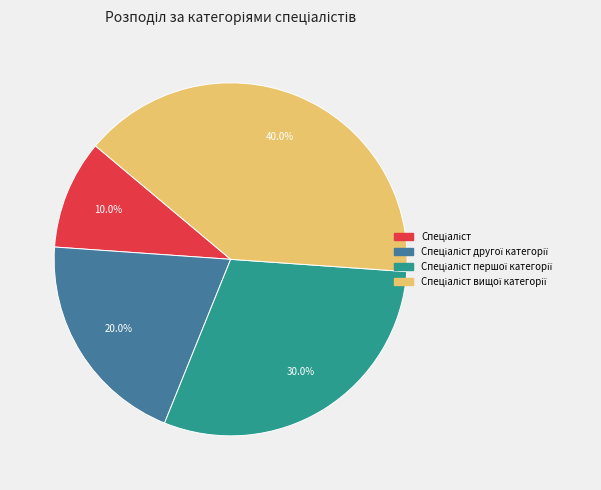

Does any single category account for the majority?

No